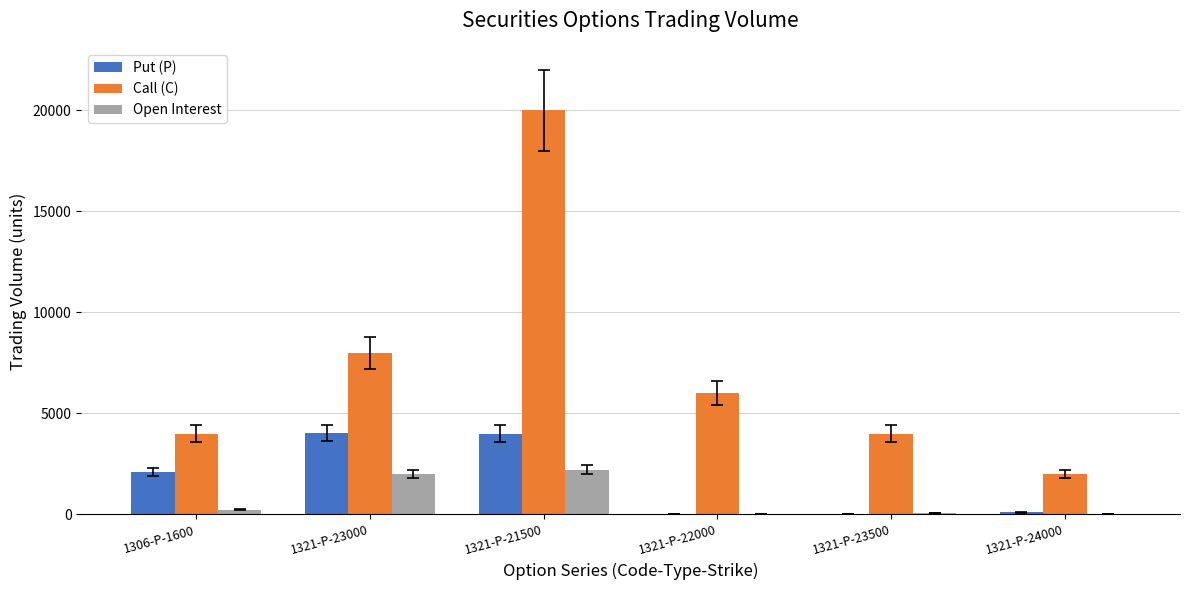

What is the difference between the Call (C) values at 1321-P-21500 and 1321-P-23000?

12000